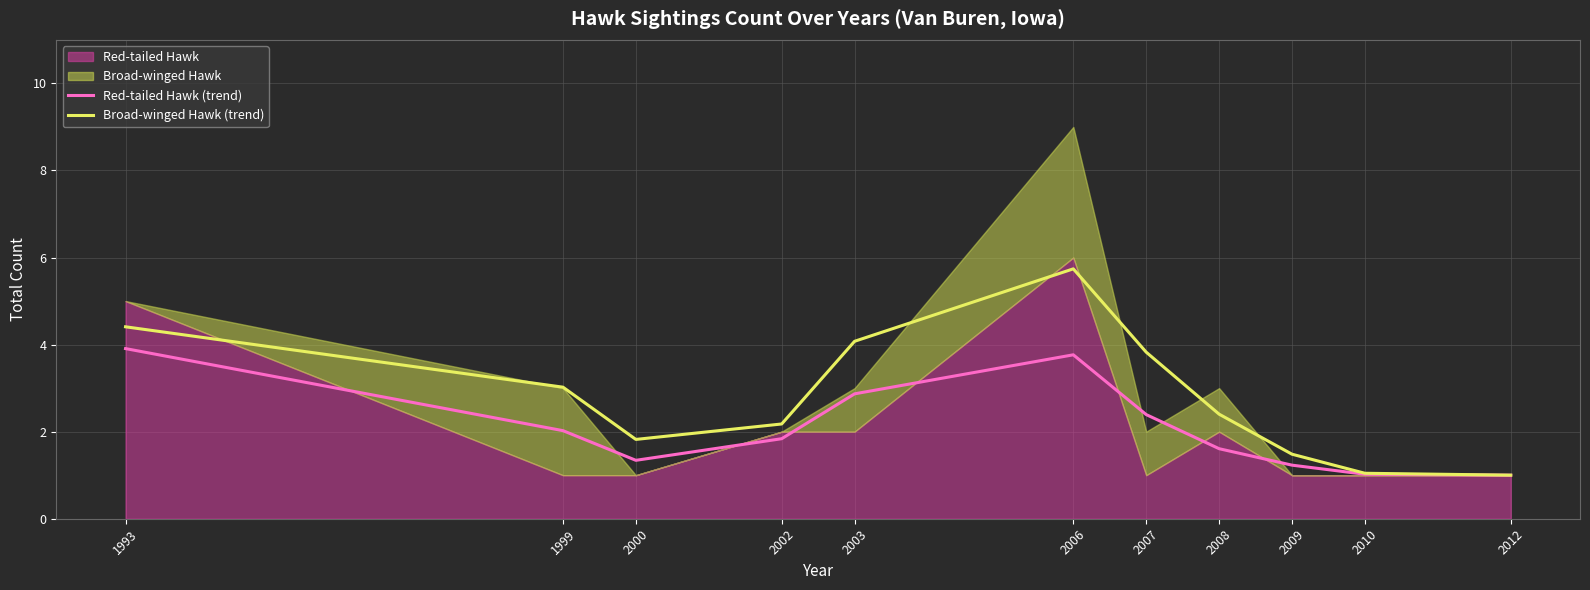

What is the smallest value displayed?

1.0